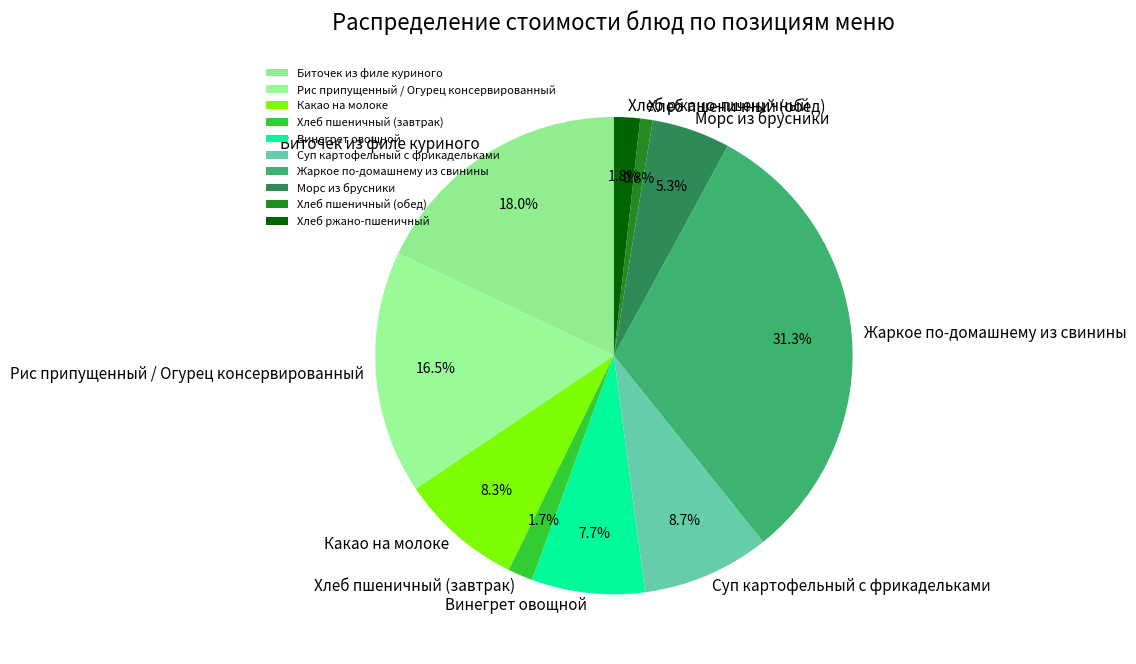

Approximately how many times larger is the value at Хлеб пшеничный (обед) compared to Хлеб пшеничный (завтрак)?

0.5